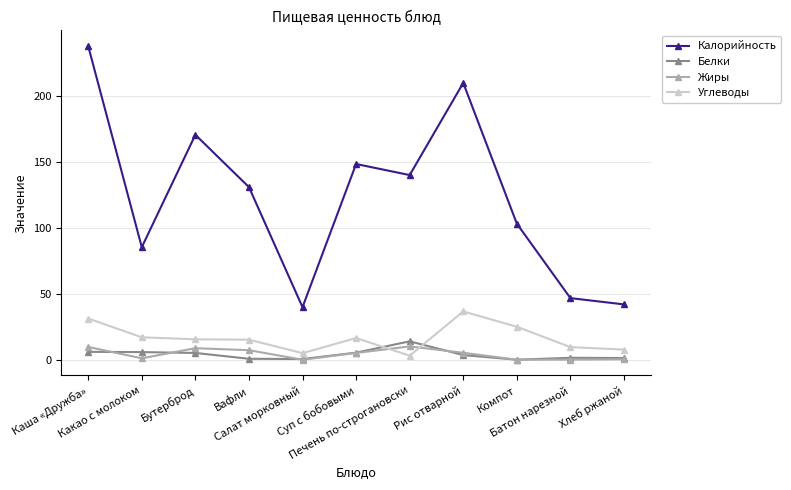

What are all the series names shown in the legend?

Калорийность, Белки, Жиры, Углеводы